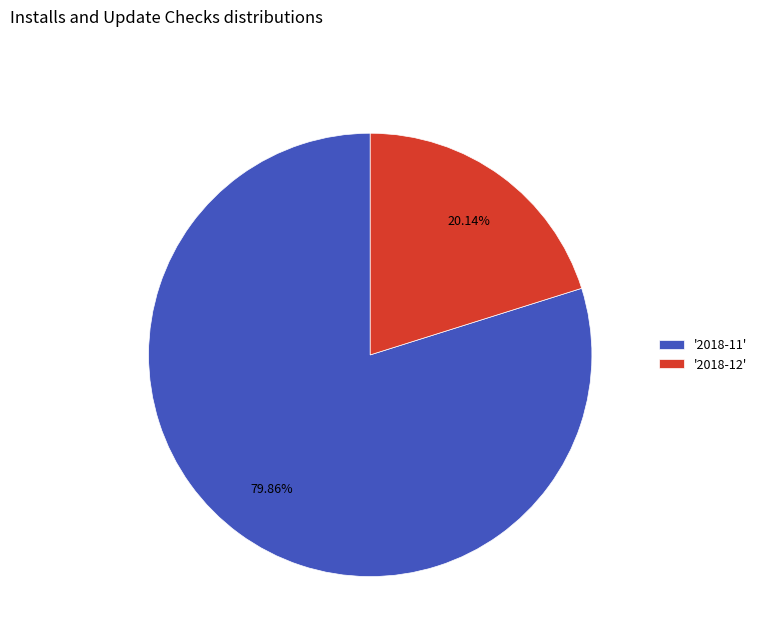

Is there any slice that represents more than half of the pie?

Yes